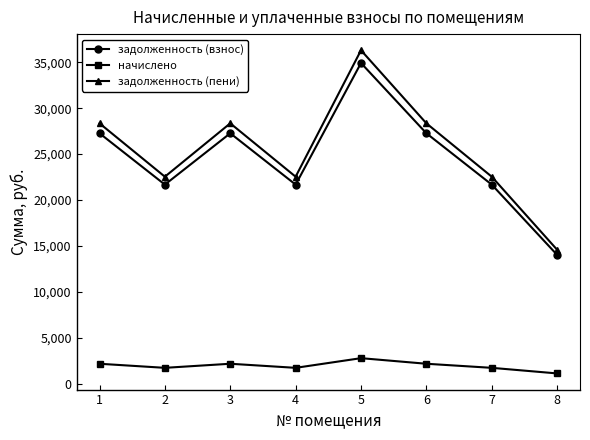

How many lines are shown in the chart?

3